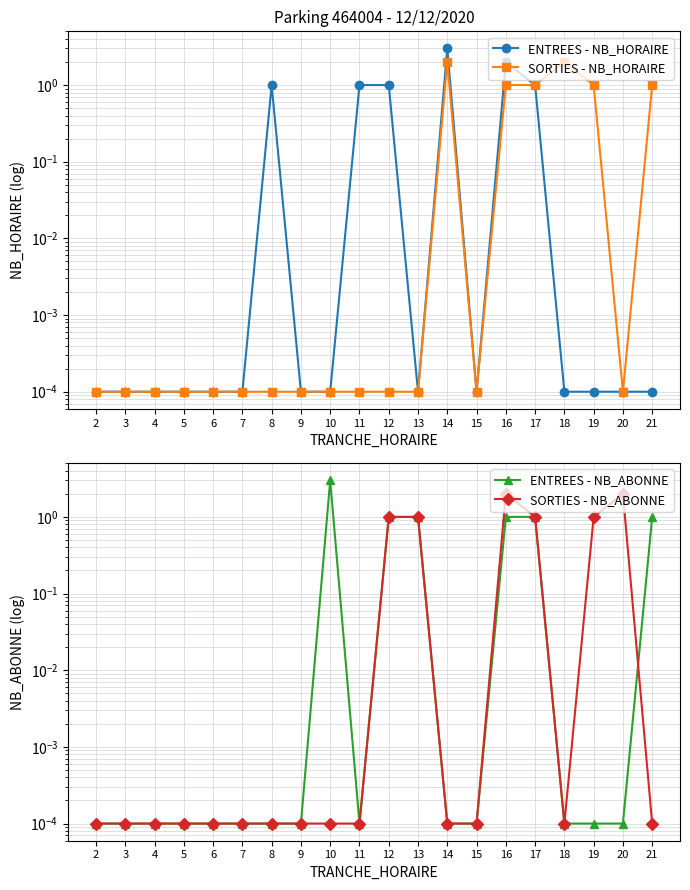

Is the value of SORTIES - NB_HORAIRE at 9 greater than the value of ENTREES - NB_HORAIRE at 13?

No